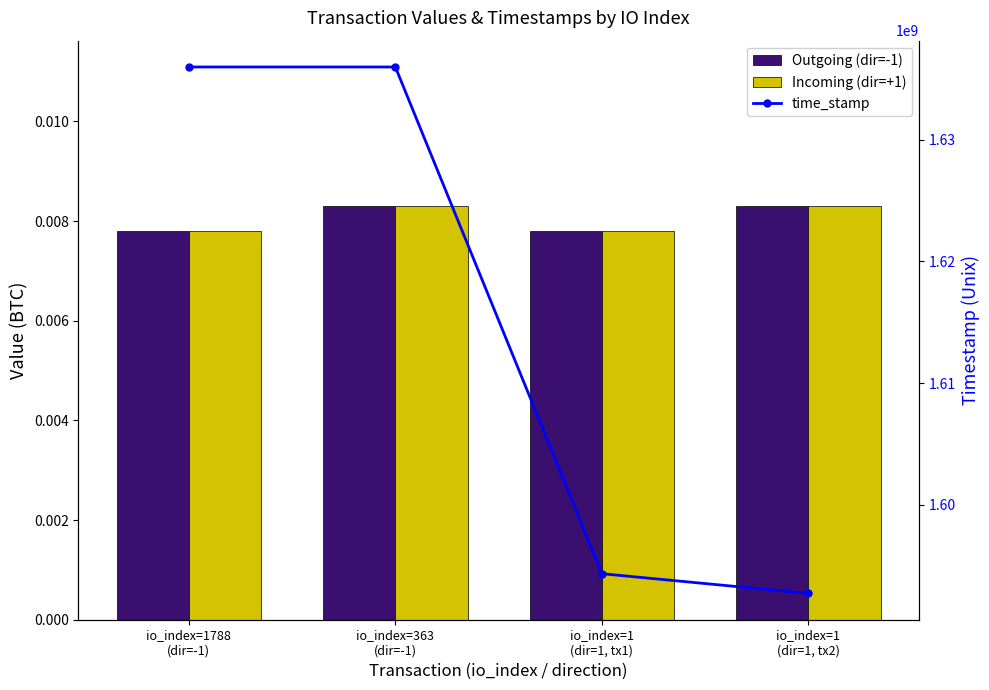

At which label is Outgoing (dir=-1) closest to 0?

io_index=1788
(dir=-1)